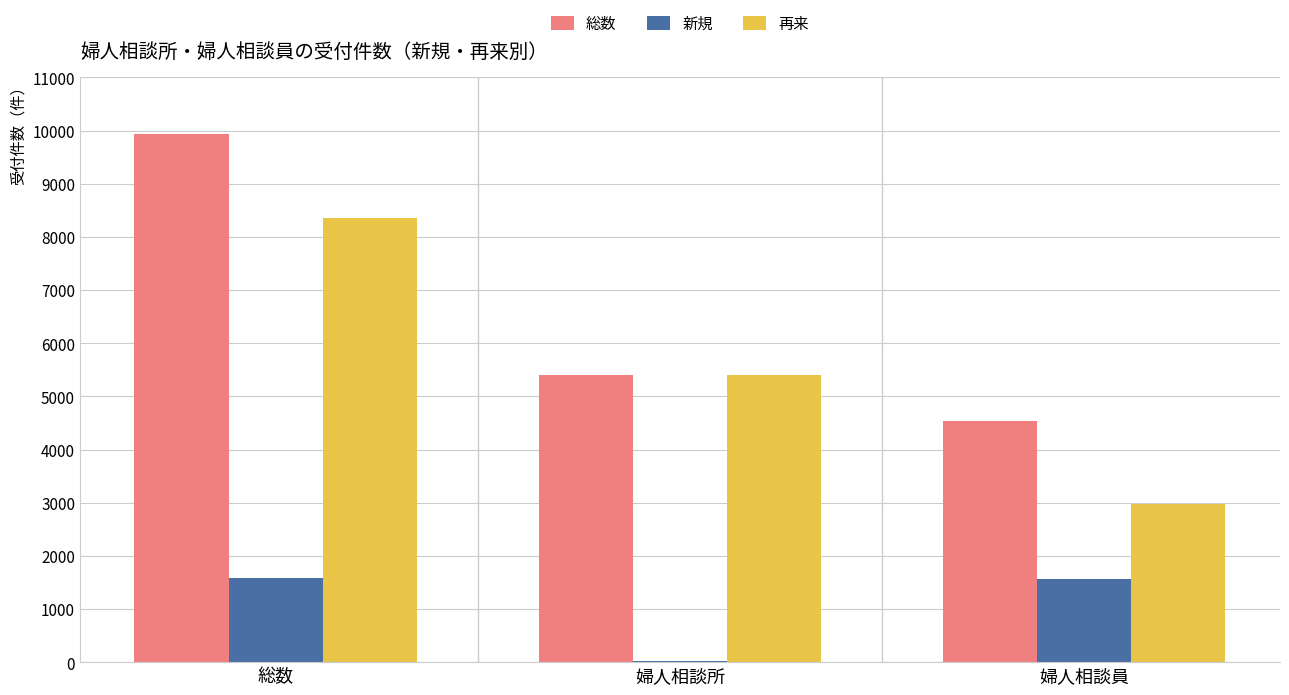

What is the maximum value for 総数?

9939